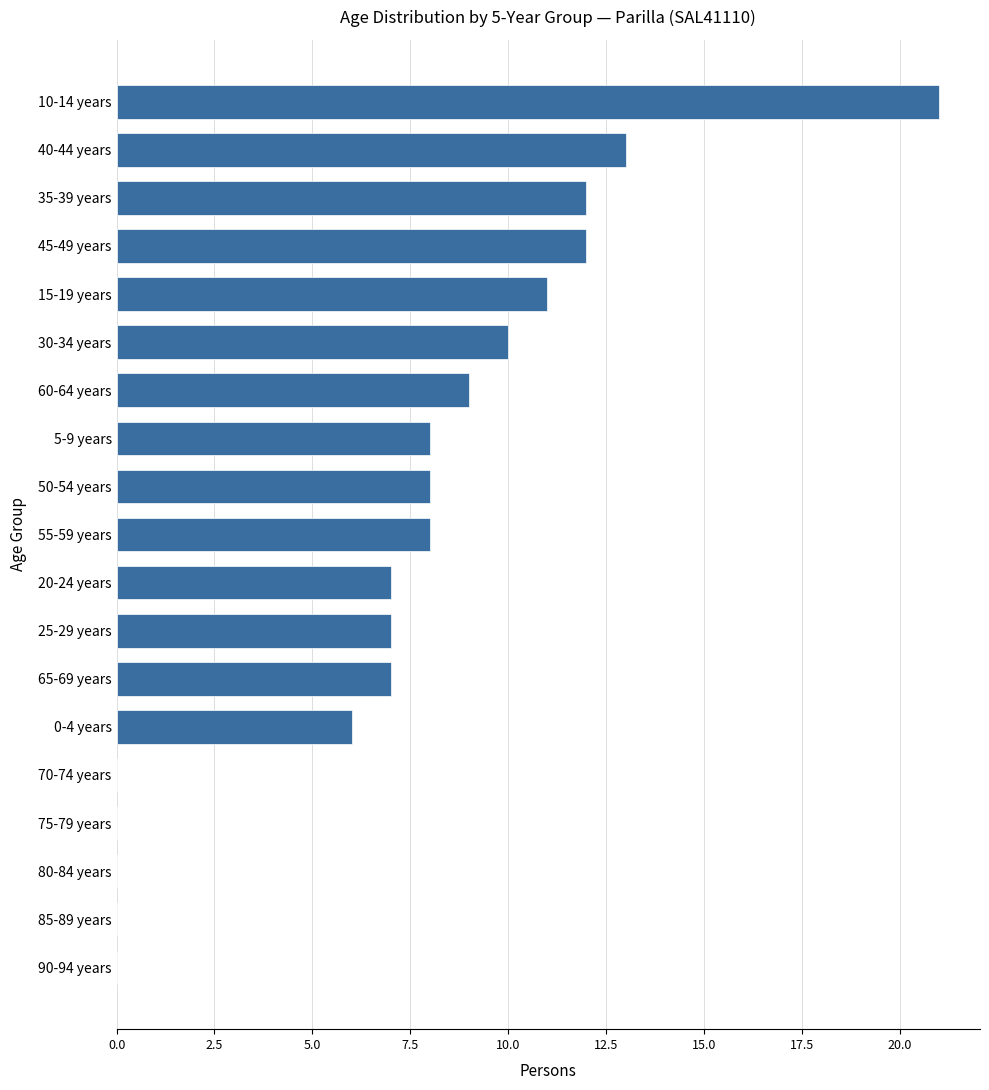

What is the sum of the values at 80-84 years and 30-34 years?

10